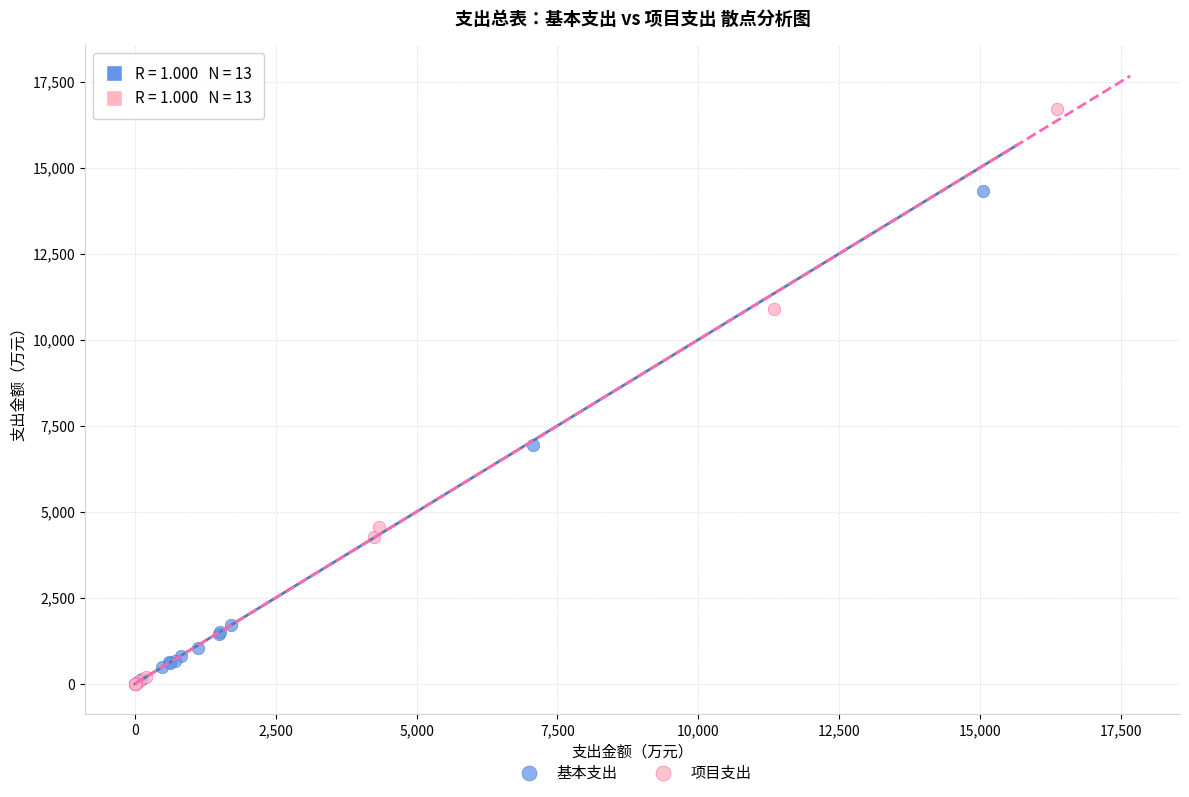

What are all the series names shown in the legend?

基本支出, 项目支出